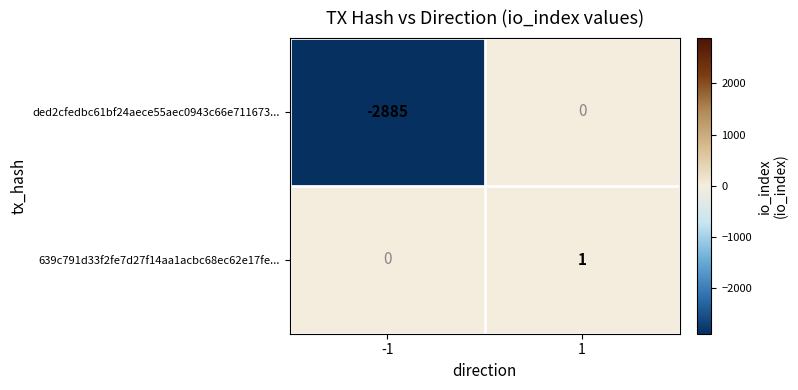

Is it true that ded2cfedbc61bf24aece55aec0943c66e711673... equals 0 at 1?

True